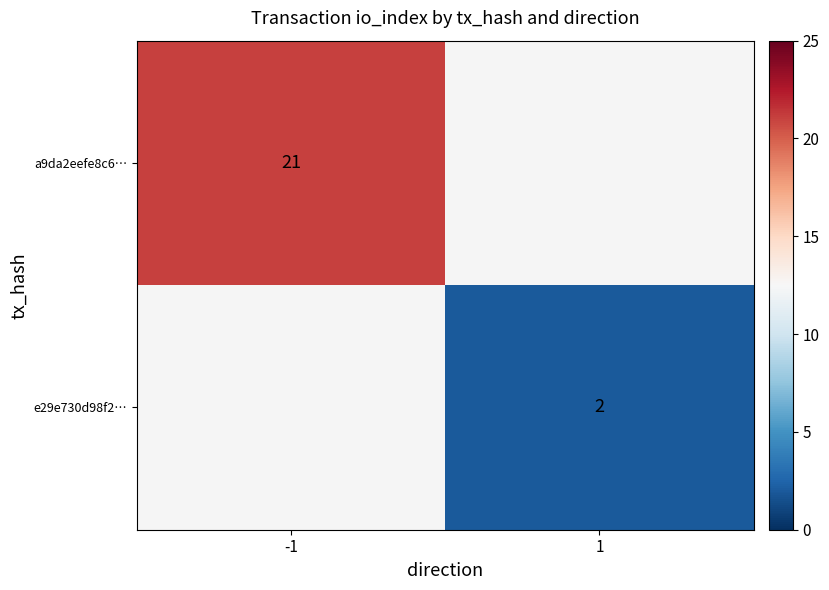

The value of e29e730d98f2… at 1 is 1. True or false?

False